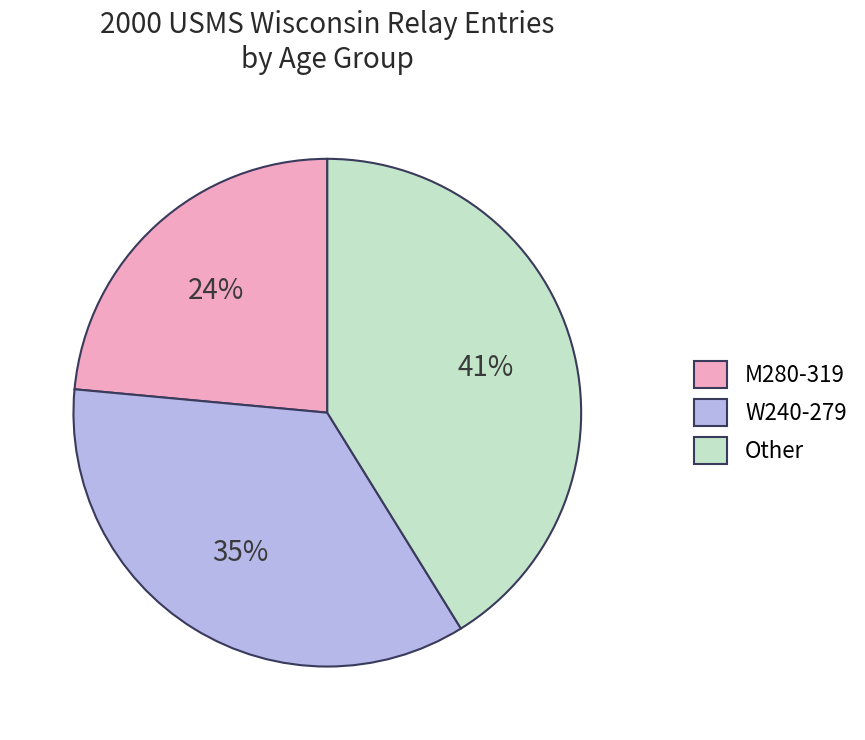

Rank the categories by value from lowest to highest.

M280-319, W240-279, Other